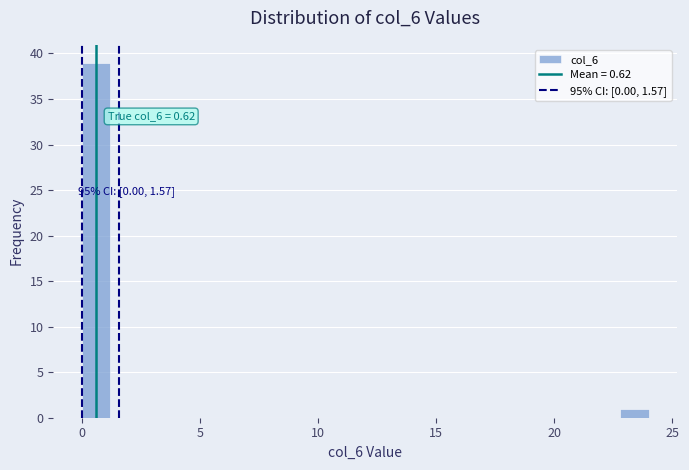

Read against the x-axis, roughly where is the centre of the tallest bar?

0.5